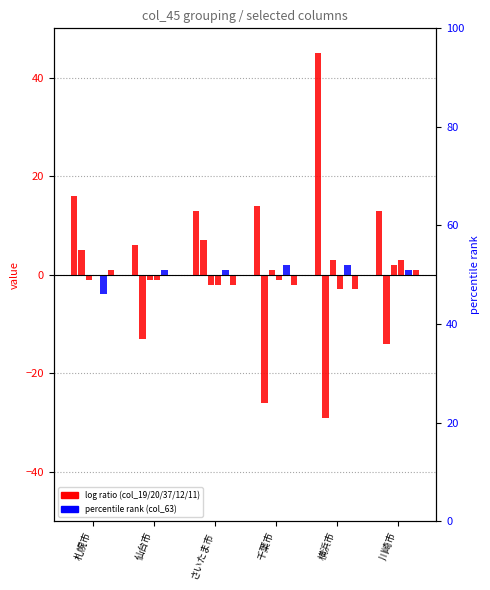

Reading left to right, what are all the values shown in this chart?

col_19: 16	6	13	14	45	13
col_20: 5	-13	7	-26	-29	-14
col_37: -1	-1	-2	1	3	2
col_12: 0	-1	-2	-1	-3	3
col_63: -4	1	1	2	2	1
col_11: 1	0	-2	-2	-3	1